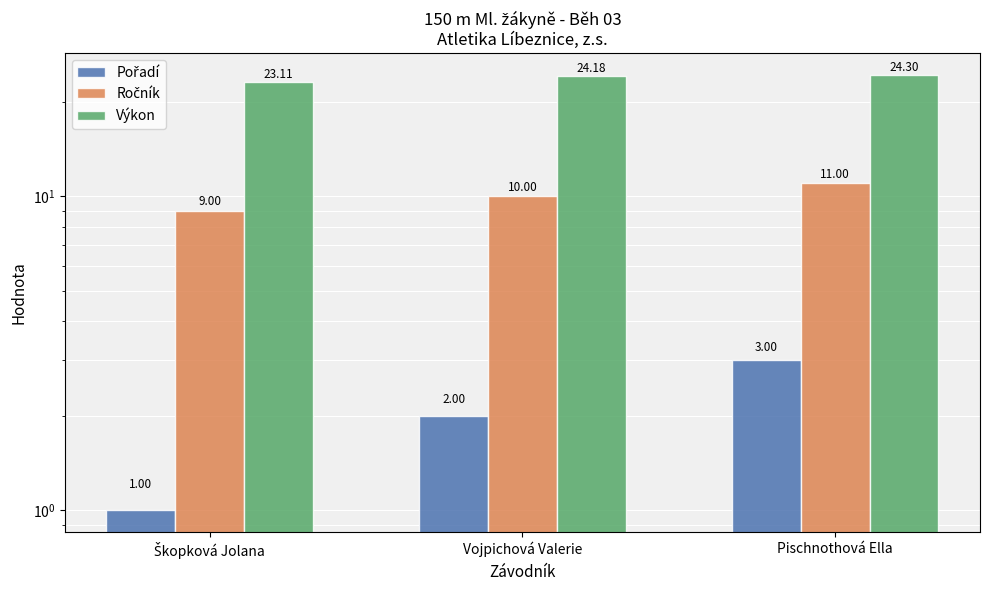

What is the difference between the maximum and minimum values in the Ročník series?

2.0